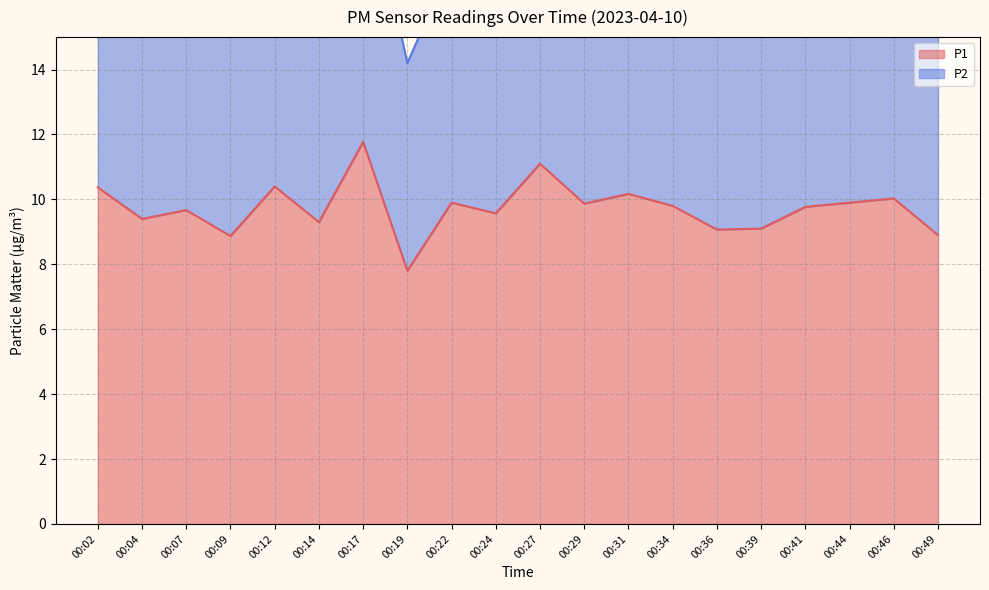

What is the smallest value displayed?

7.8